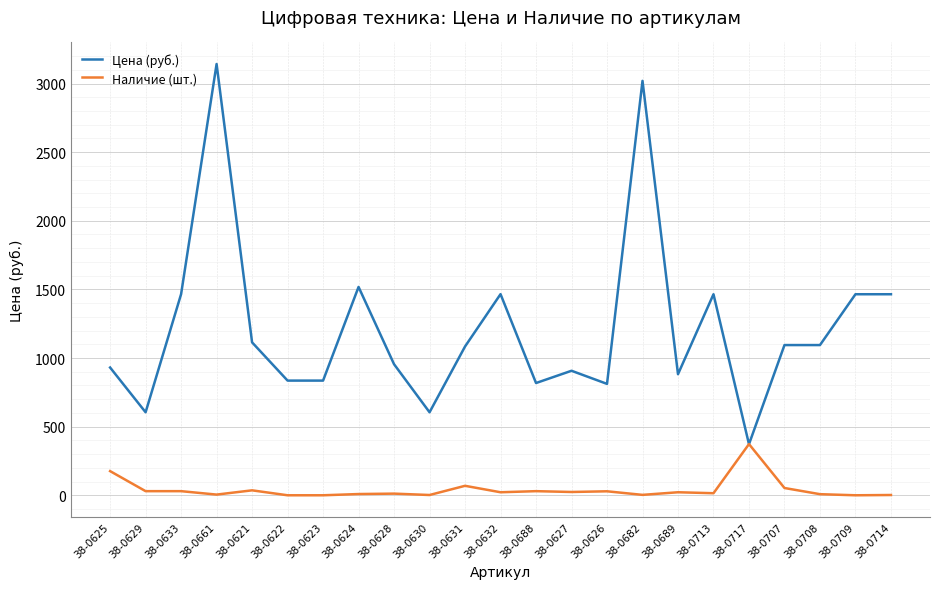

What is the sum of all Цена (руб.) values?

27948.1